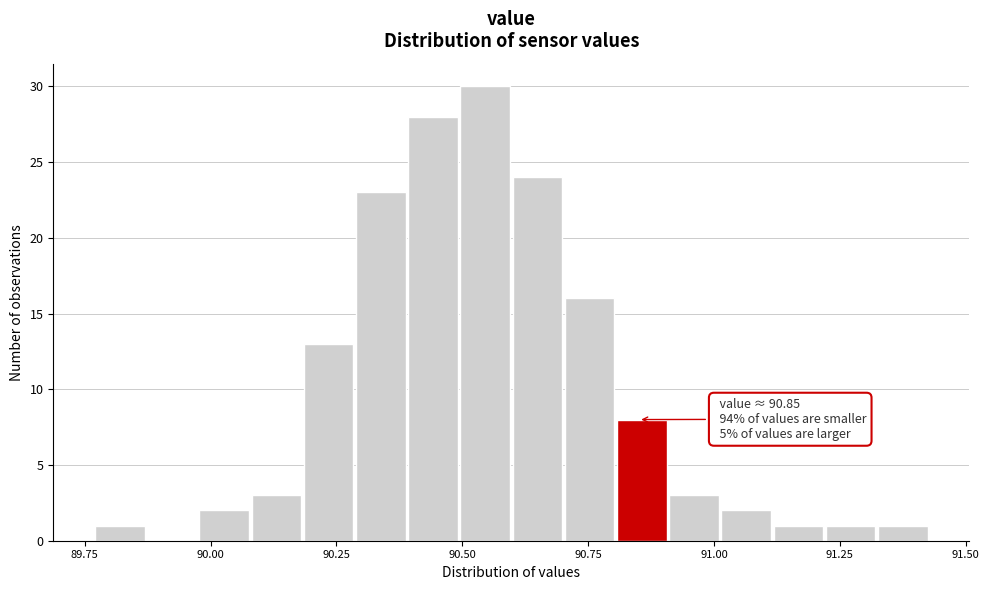

Read against the x-axis, roughly where is the centre of the tallest bar?

90.55